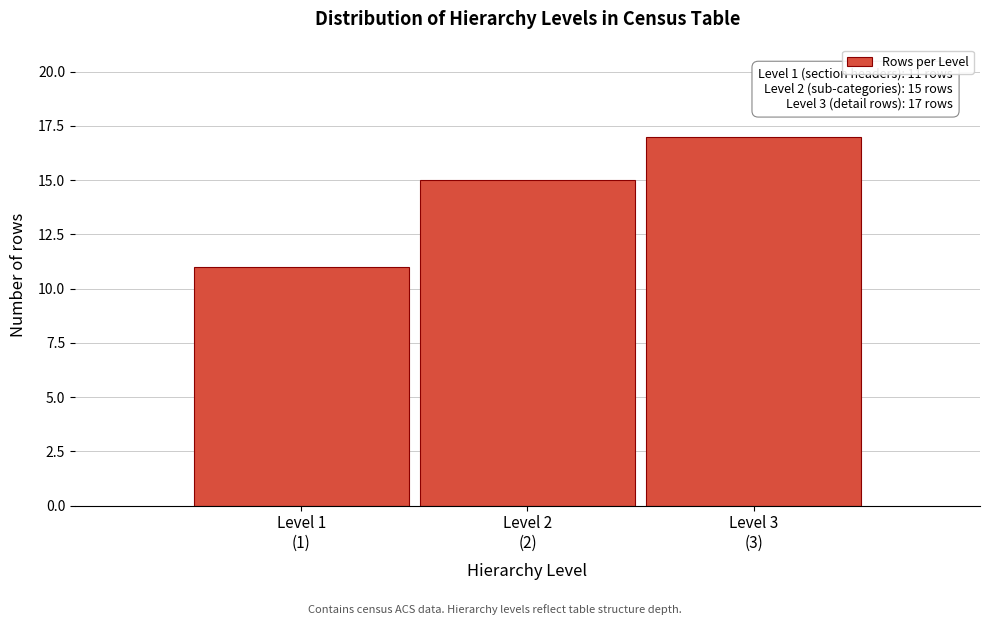

Reading left to right, transcribe all the data shown in this chart.

11	15	17